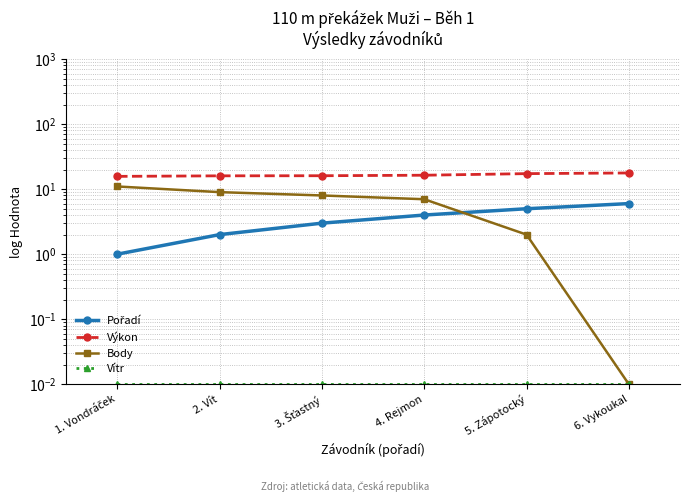

True or false: Vítr has a value of 0.0 at 1. Vondráček.

False